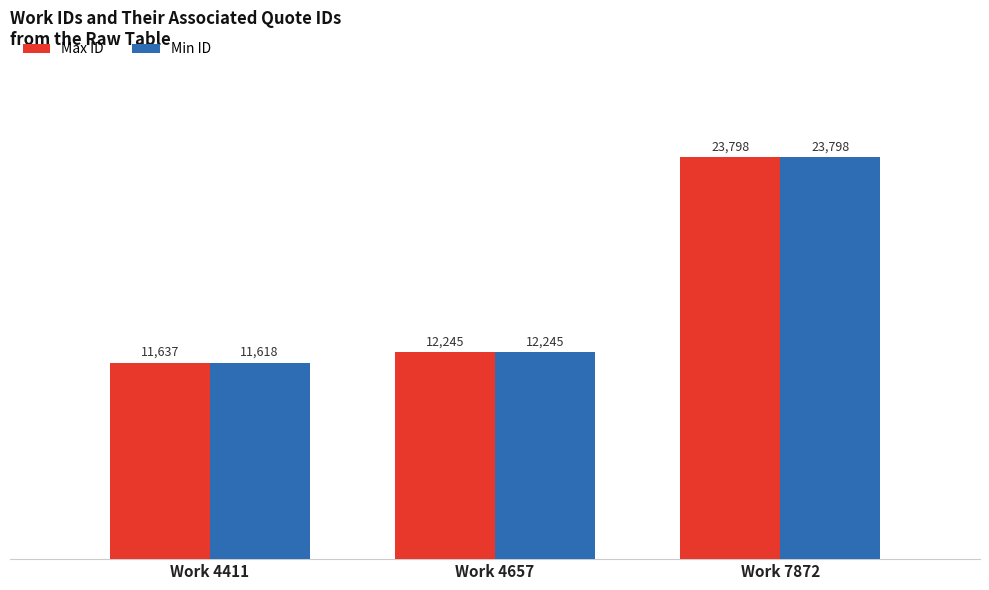

What is the lowest value of the Max ID series?

11637